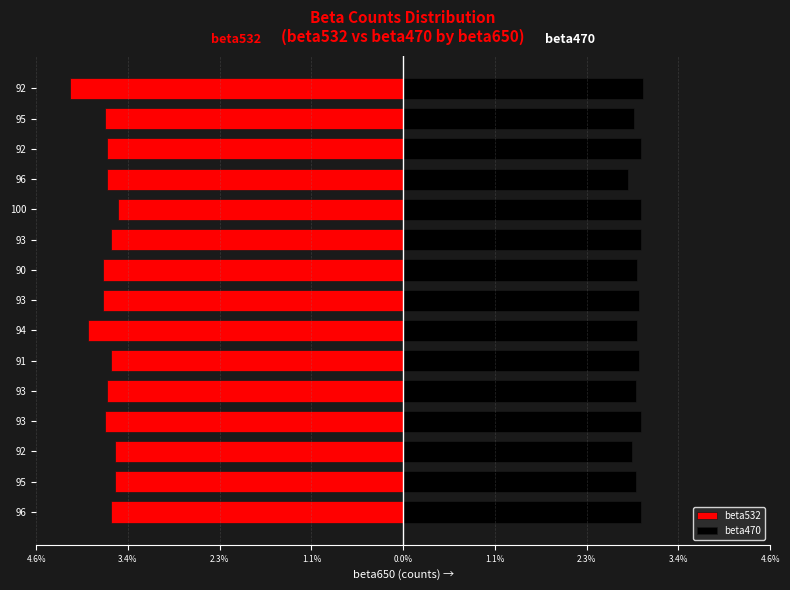

Which series has the widest spread of values?

beta532